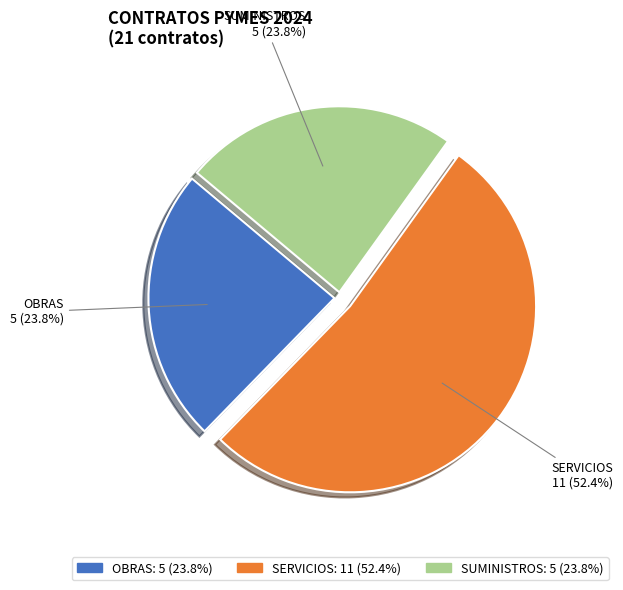

To the nearest percent, what is the average slice percentage?

33%